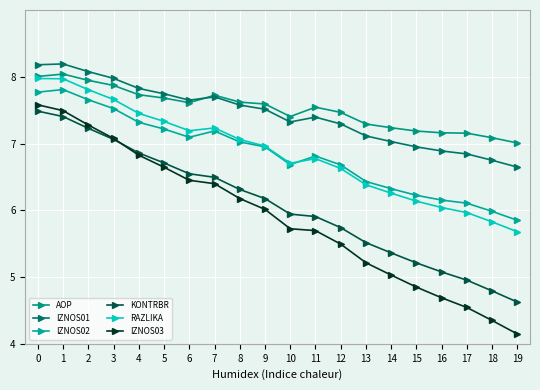

Reading left to right, extract all data points from this chart.

AOP: 0=8.0	1=8.0	2=7.9	3=7.9	4=7.7	5=7.7	6=7.6	7=7.7	8=7.6	9=7.6	10=7.4	11=7.5	12=7.5	13=7.3	14=7.2	15=7.2	16=7.2	17=7.2	18=7.1	19=7.0
IZNOS01: 0=8.2	1=8.2	2=8.1	3=8.0	4=7.8	5=7.7	6=7.6	7=7.7	8=7.6	9=7.5	10=7.3	11=7.4	12=7.3	13=7.1	14=7.0	15=6.9	16=6.9	17=6.8	18=6.7	19=6.6
IZNOS02: 0=7.8	1=7.8	2=7.7	3=7.5	4=7.3	5=7.2	6=7.1	7=7.2	8=7.0	9=6.9	10=6.7	11=6.8	12=6.7	13=6.4	14=6.3	15=6.2	16=6.2	17=6.1	18=6.0	19=5.8
KONTRBR: 0=7.5	1=7.4	2=7.2	3=7.1	4=6.9	5=6.7	6=6.5	7=6.5	8=6.3	9=6.2	10=5.9	11=5.9	12=5.7	13=5.5	14=5.4	15=5.2	16=5.1	17=5.0	18=4.8	19=4.6
RAZLIKA: 0=8.0	1=8.0	2=7.8	3=7.7	4=7.5	5=7.3	6=7.2	7=7.2	8=7.1	9=7.0	10=6.7	11=6.8	12=6.6	13=6.4	14=6.3	15=6.1	16=6.0	17=6.0	18=5.8	19=5.7
IZNOS03: 0=7.6	1=7.5	2=7.3	3=7.1	4=6.8	5=6.6	6=6.4	7=6.4	8=6.2	9=6.0	10=5.7	11=5.7	12=5.5	13=5.2	14=5.0	15=4.8	16=4.7	17=4.5	18=4.3	19=4.1